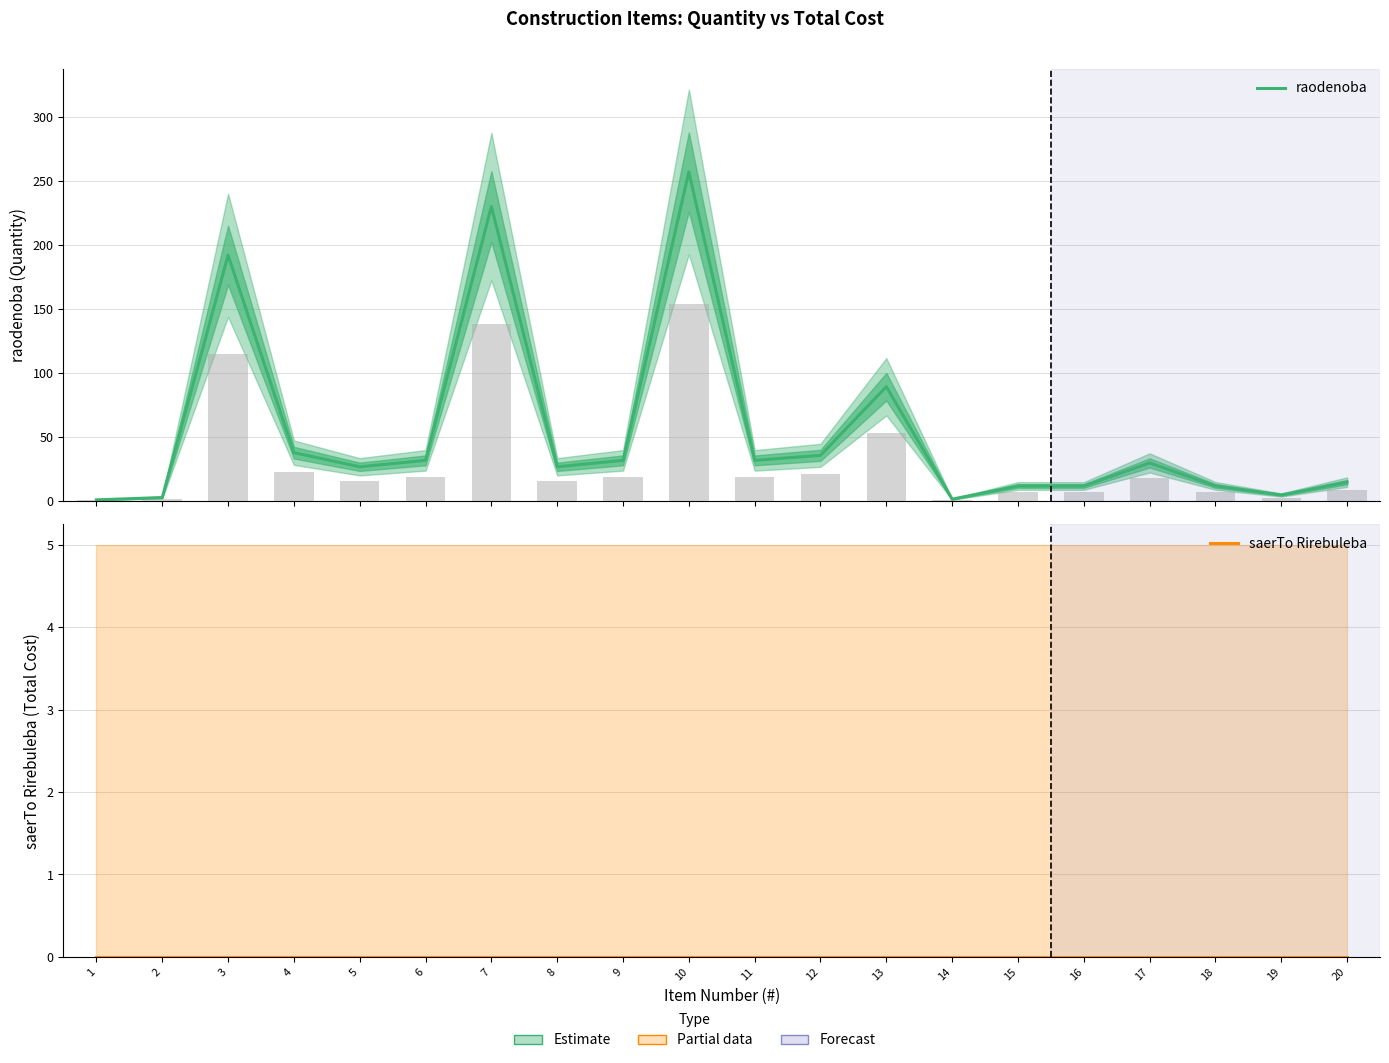

Is it true that raodenoba equals 43.9 at 9?

False